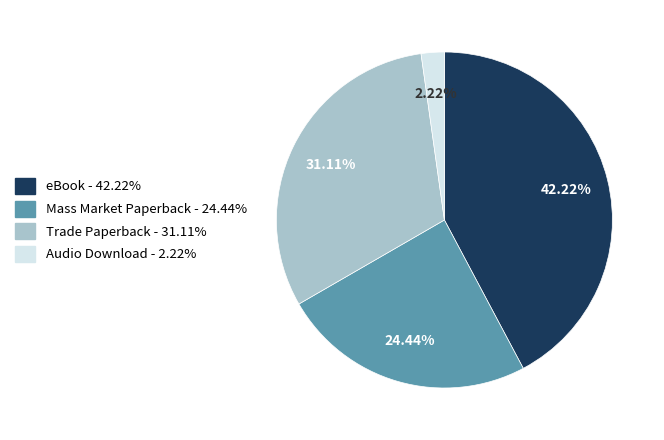

Is there any slice that represents more than half of the pie?

No